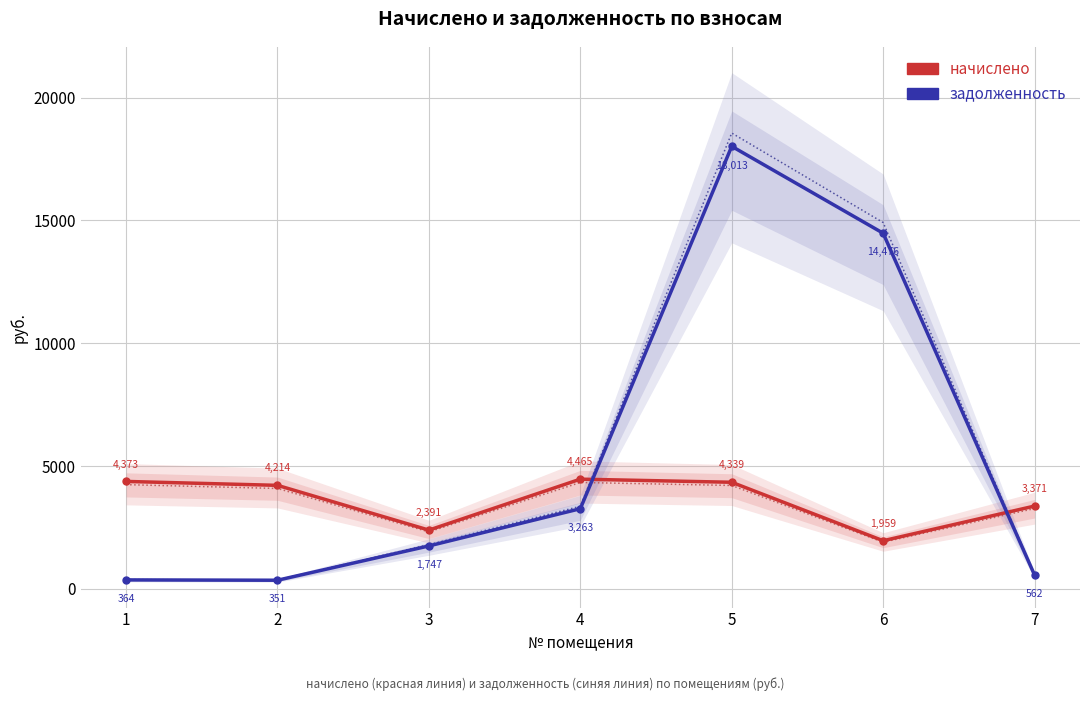

How many times do задолженность and начислено cross each other?

2